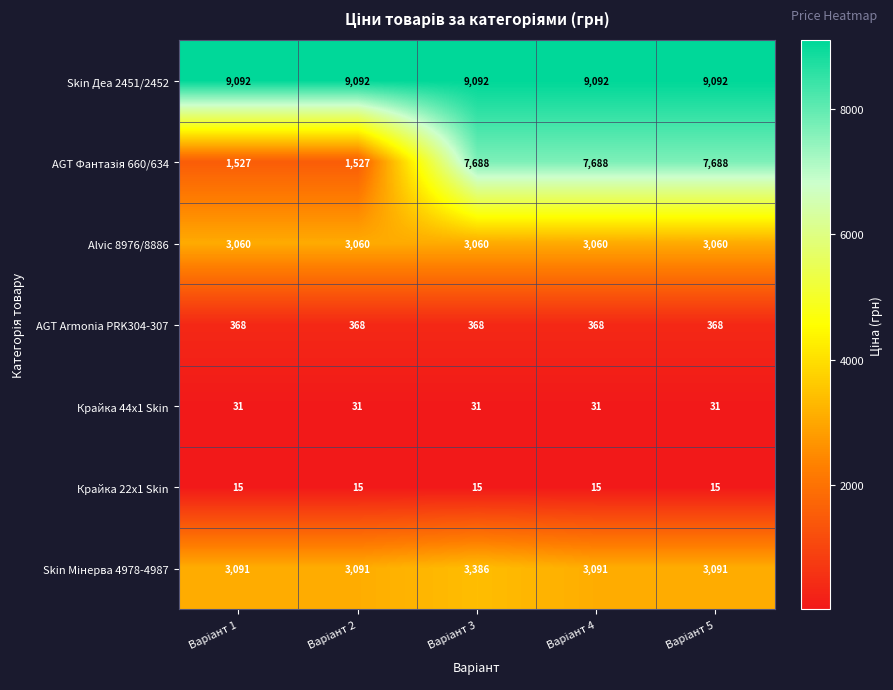

What is the greatest value displayed?

9092